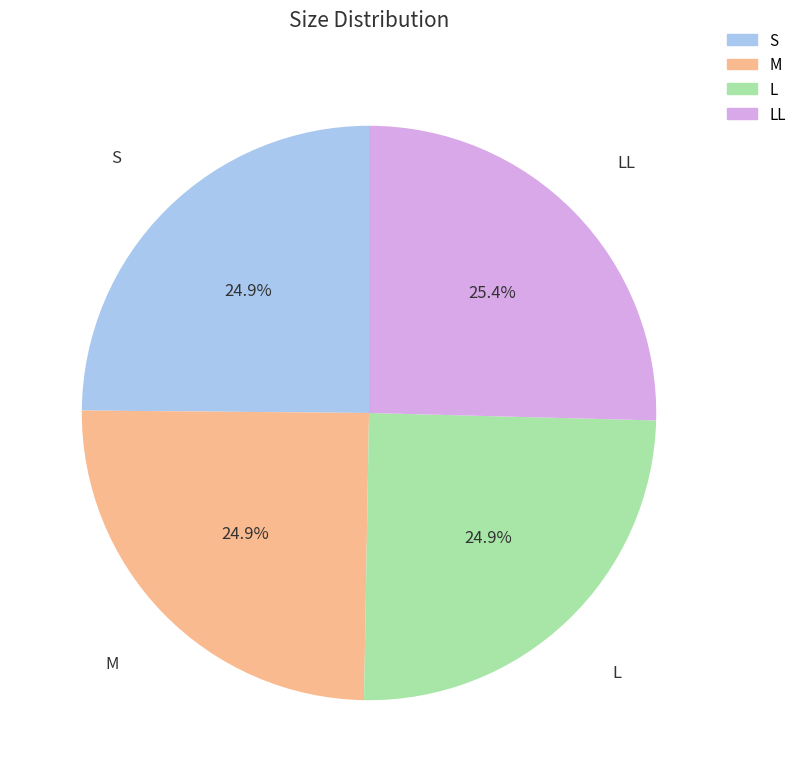

Is there any slice that represents more than half of the pie?

No